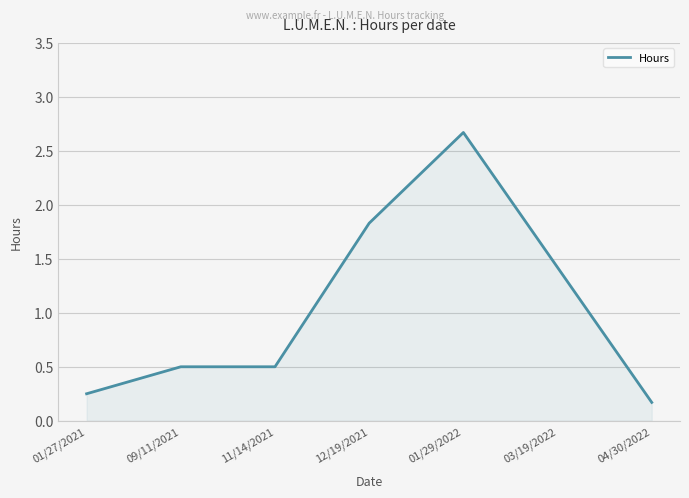

Which label corresponds to the smallest value in the chart?

04/30/2022